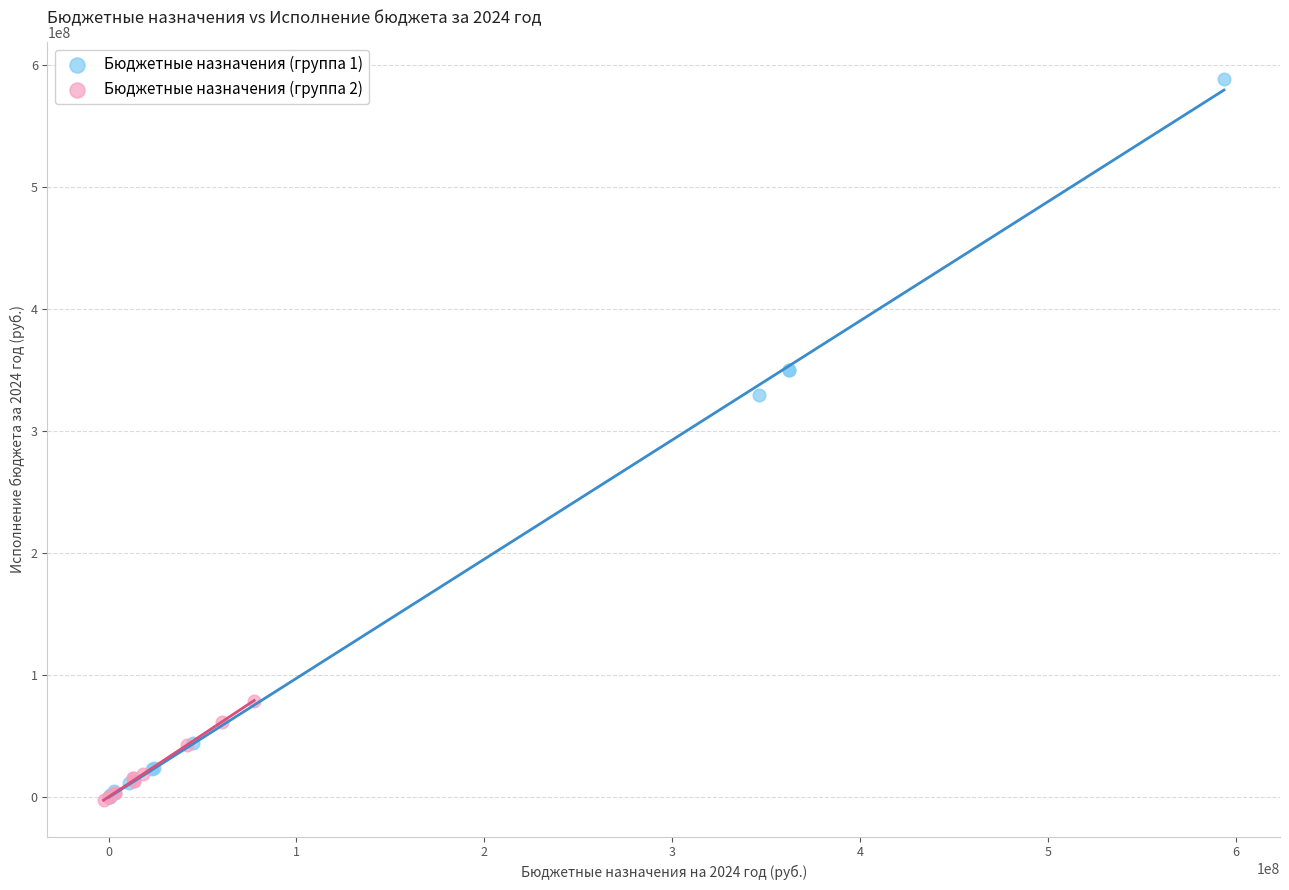

Which series has the largest Y range (max minus min)?

Бюджетные назначения (группа 1)